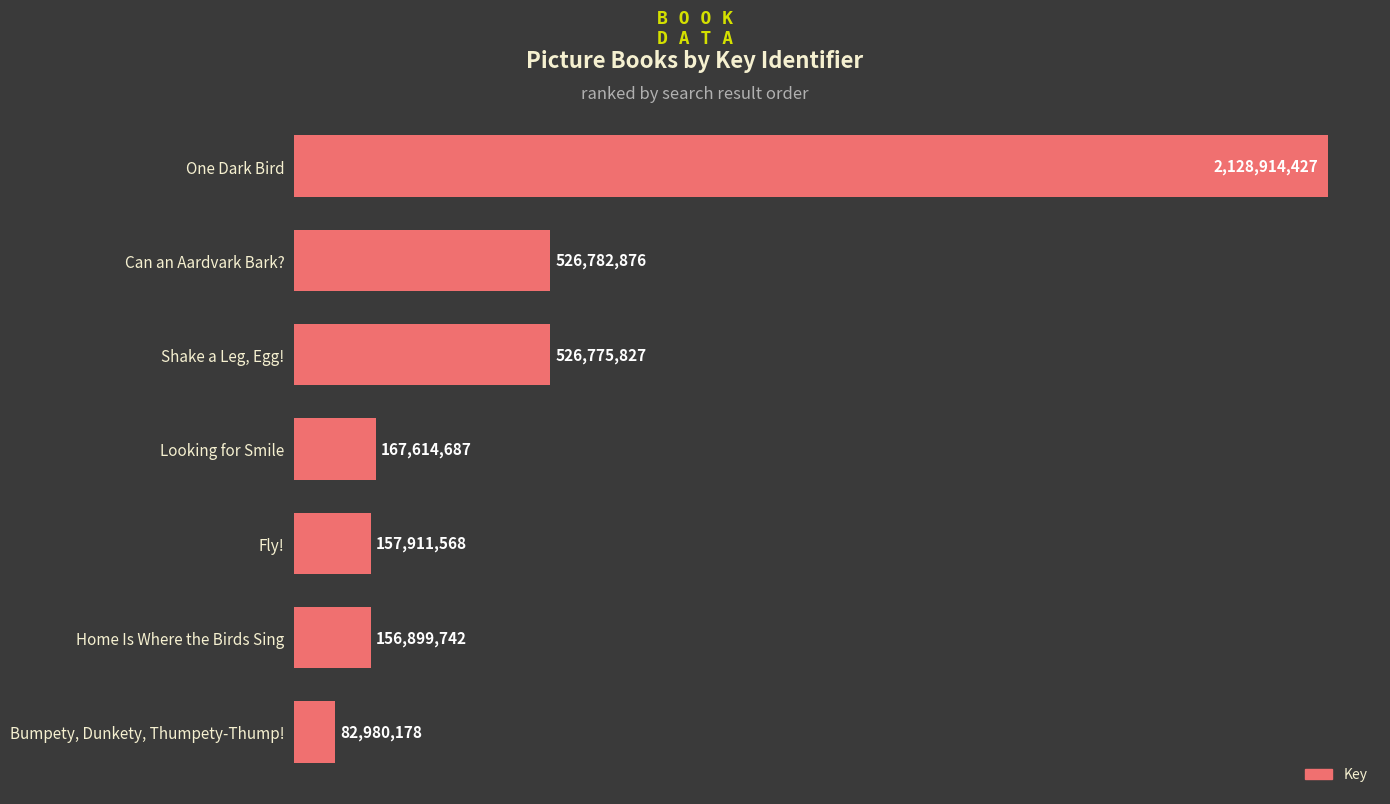

Between Shake a Leg, Egg! and Home Is Where the Birds Sing, which is larger?

Shake a Leg, Egg!